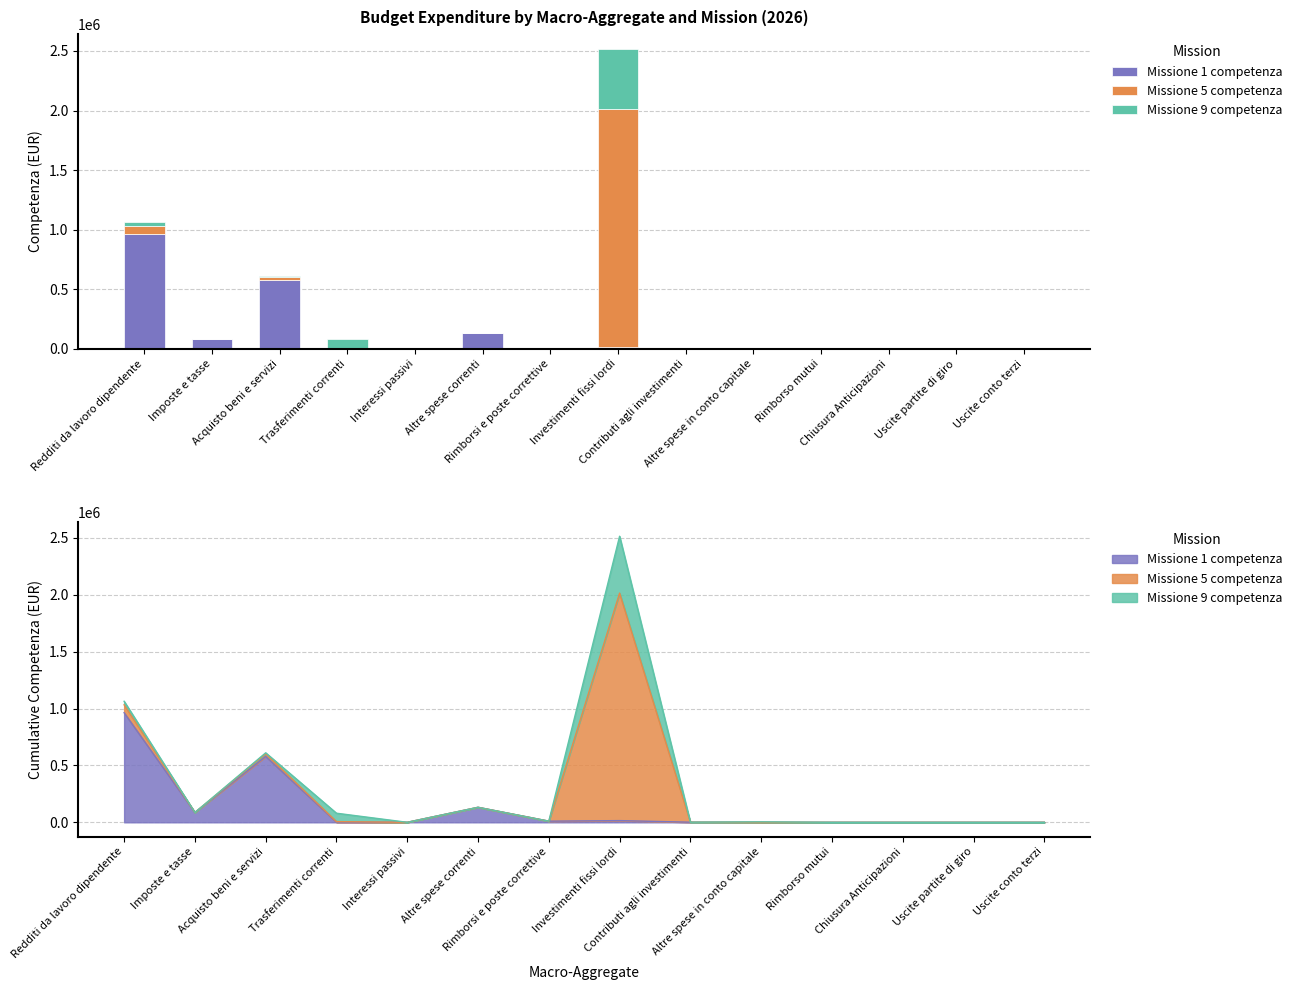

At which category is the sum across all series the highest?

Investimenti fissi lordi